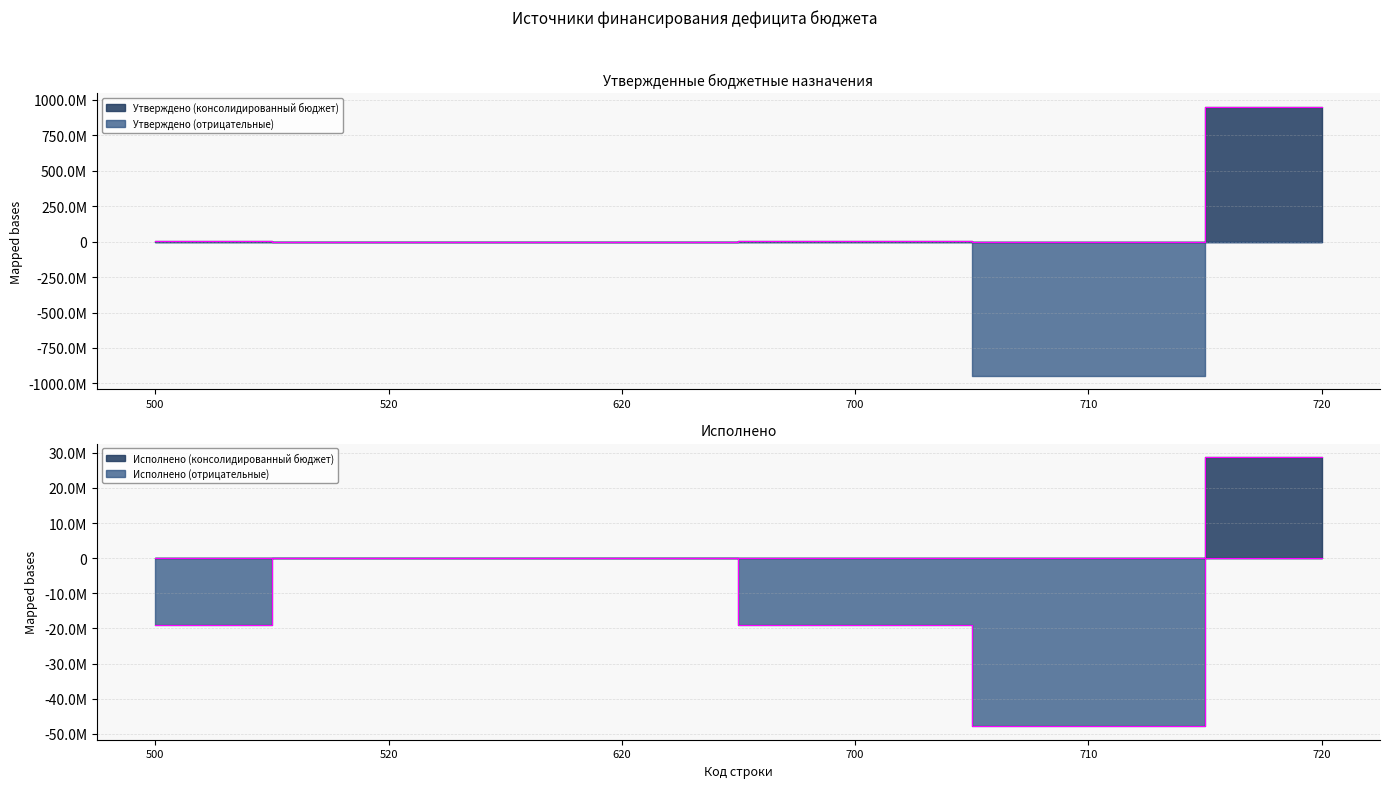

True or false: Утверждено (консолидированный бюджет) has a value of 1316621750.5 at 620.

False